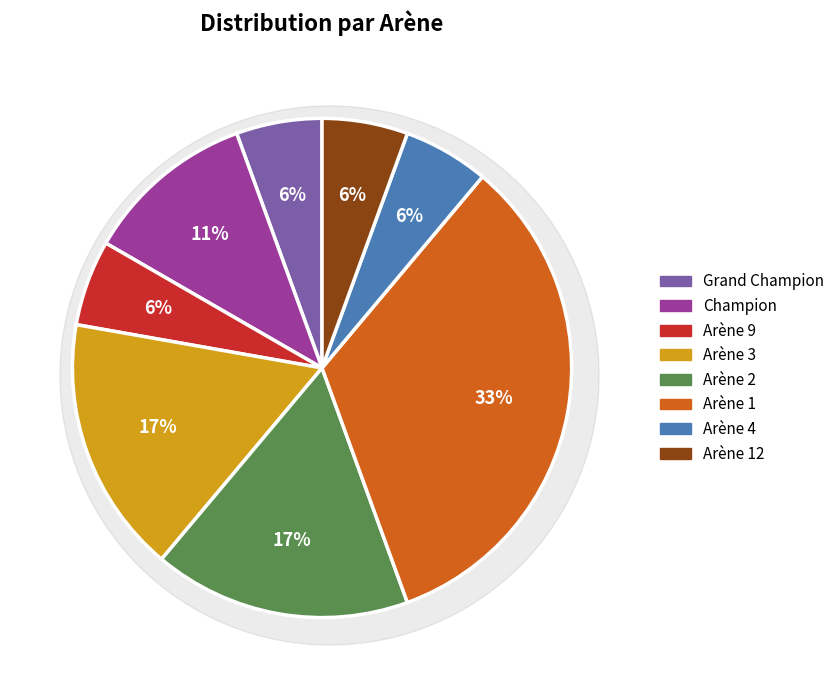

To the nearest percent, what is the difference between the largest and smallest slice percentages?

28%